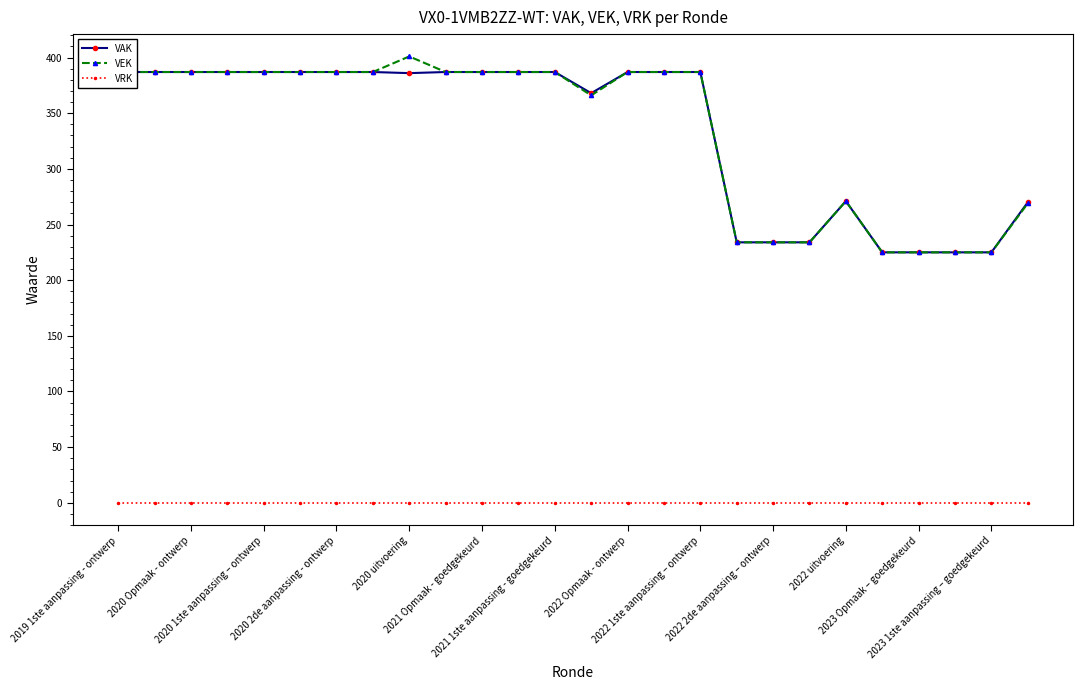

Does the chart display data point markers on the line(s)?

Yes